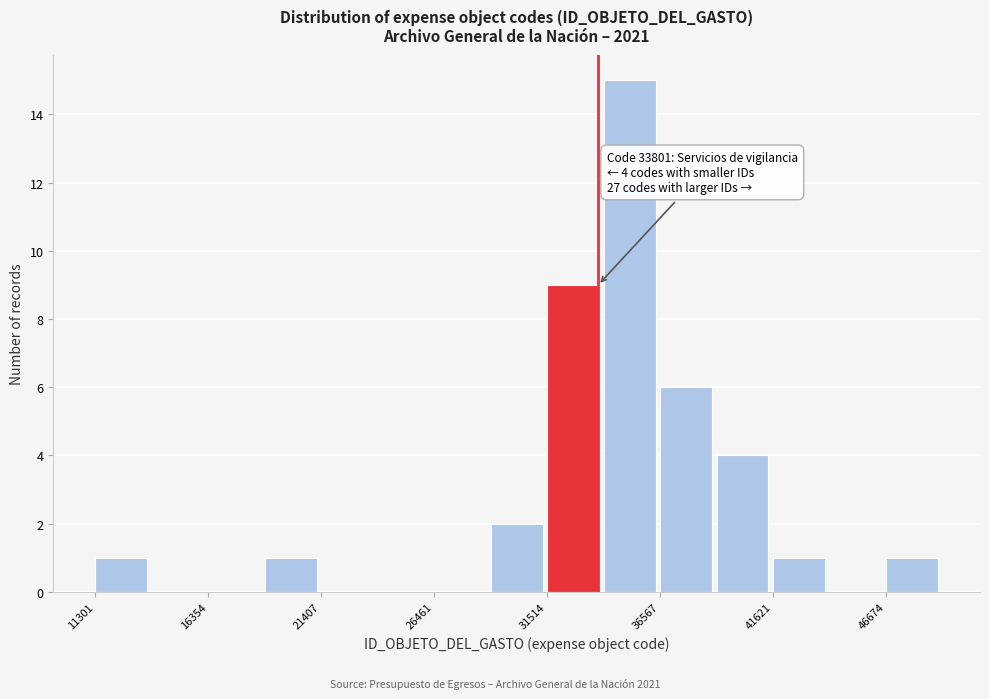

Read against the x-axis, roughly where is the centre of the tallest bar?

35000